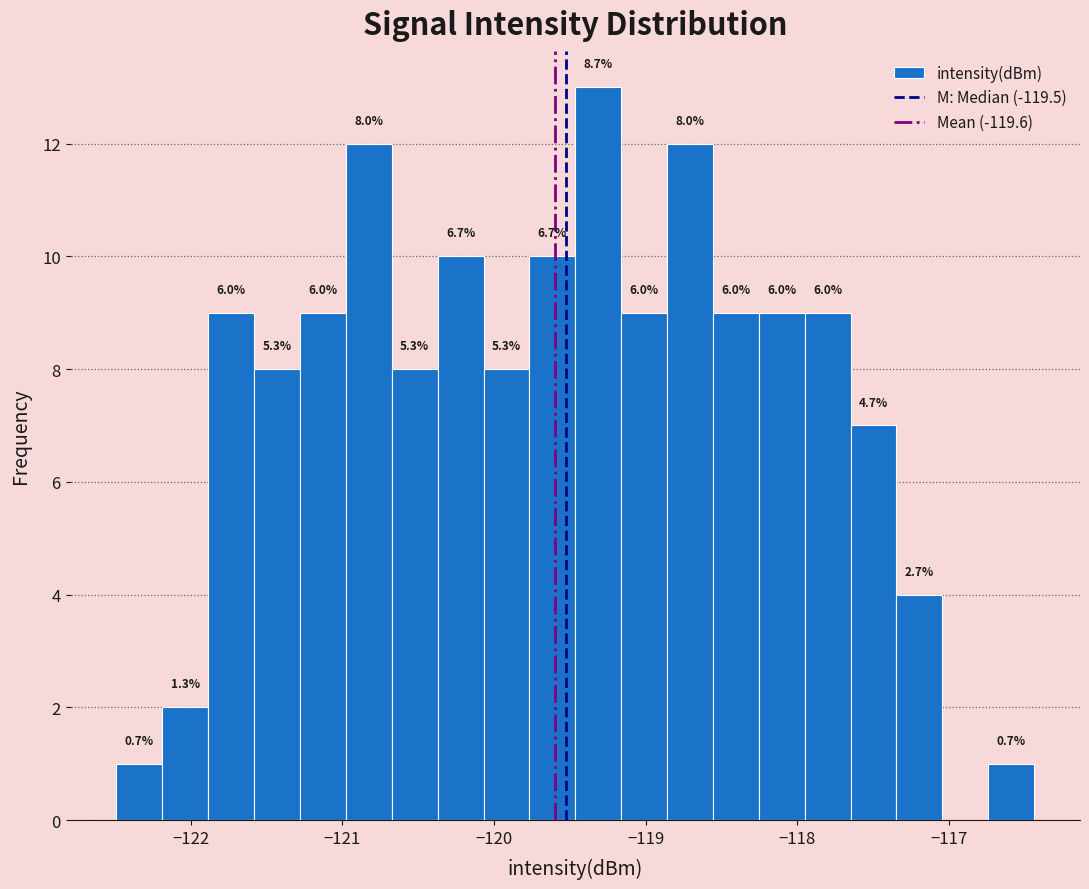

Read against the x-axis, roughly where is the centre of the tallest bar?

-119.3